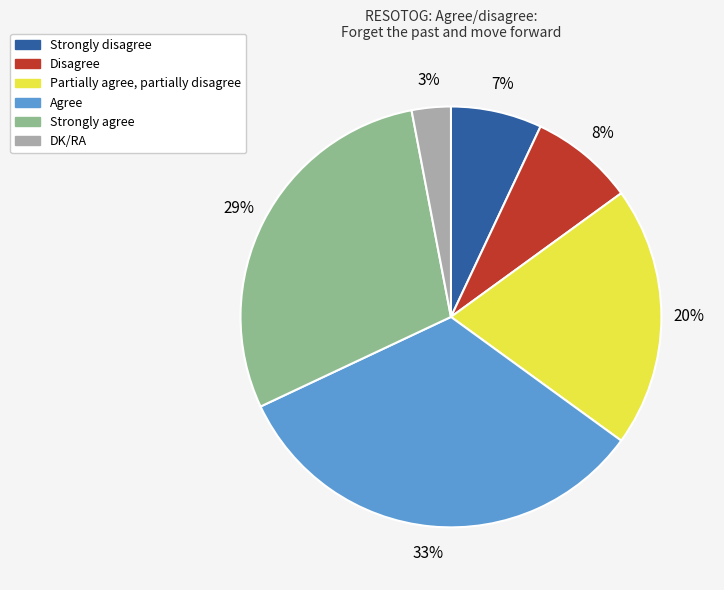

Is there a majority slice in this chart?

No